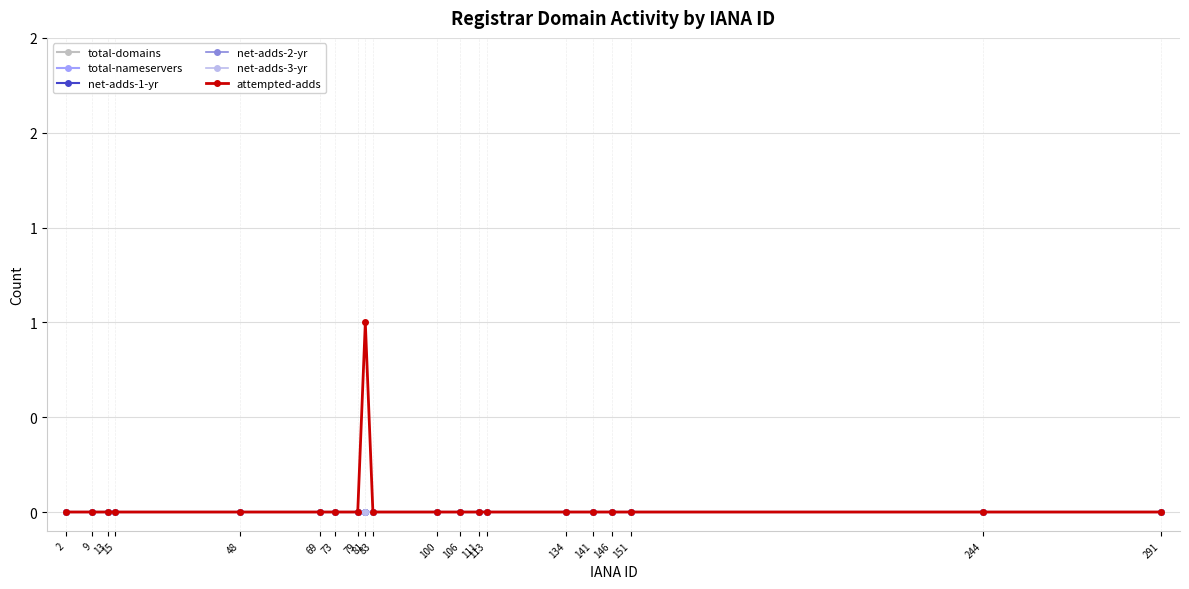

True or false: net-adds-3-yr and net-adds-1-yr intersect in this chart.

False